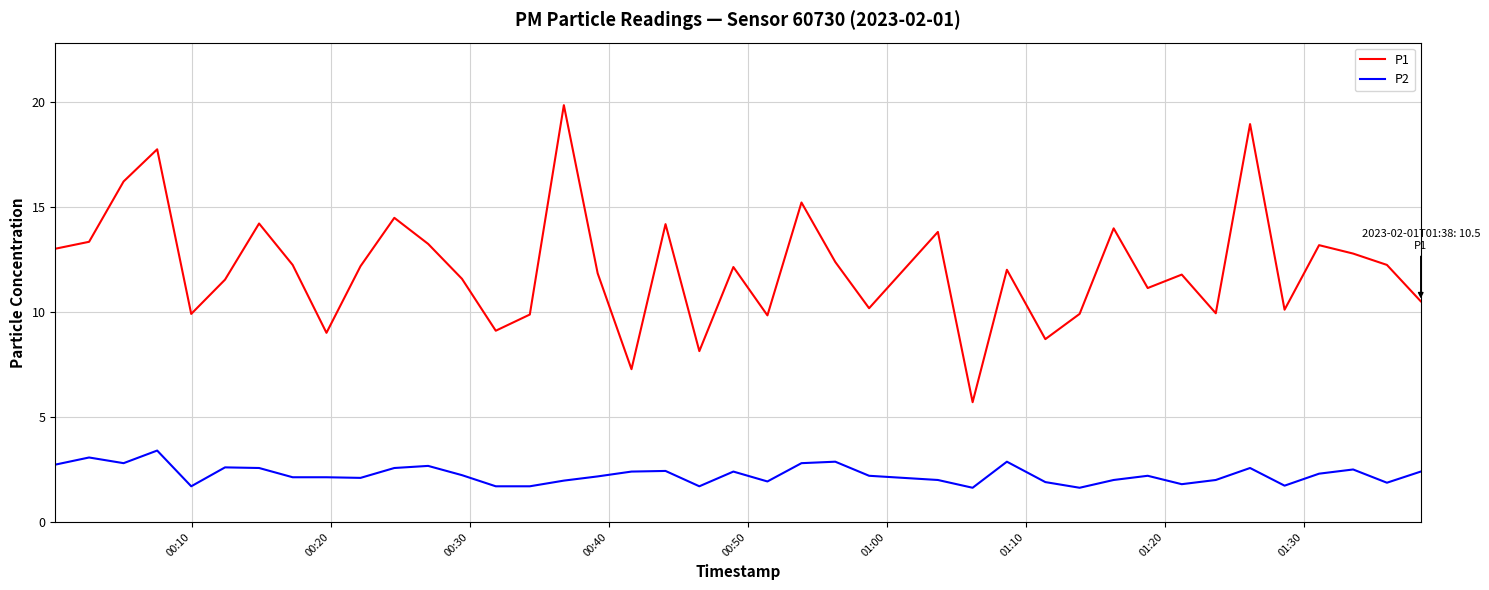

List the series in order of their overall mean, lowest first.

P2, P1